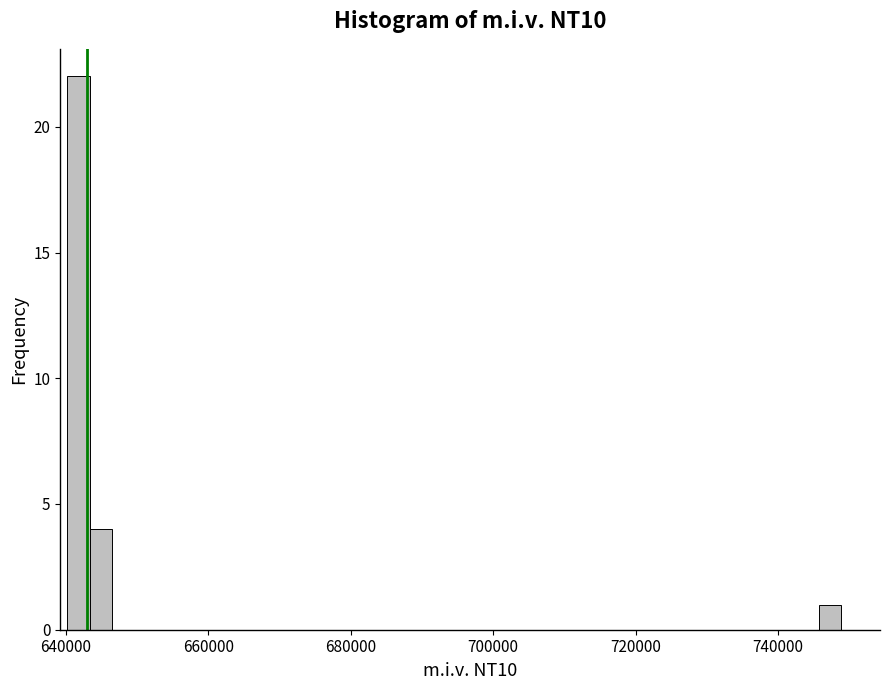

Read against the x-axis, roughly where is the centre of the tallest bar?

642000